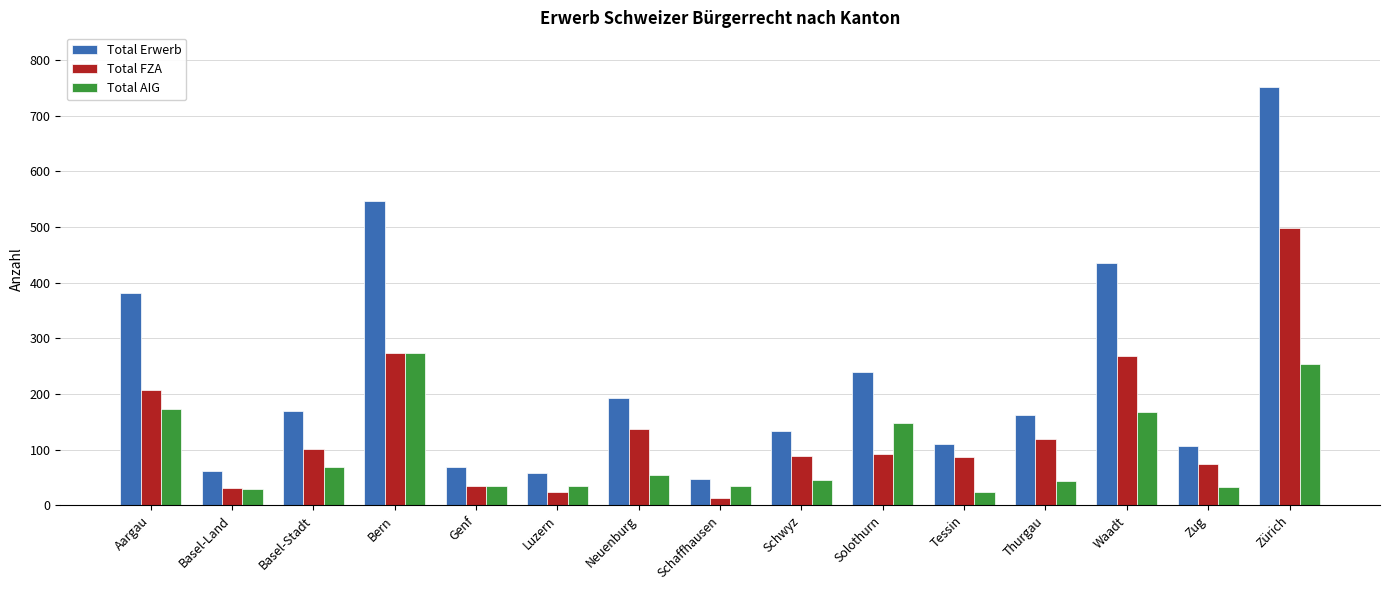

What is the sum of all Total FZA values?

2052